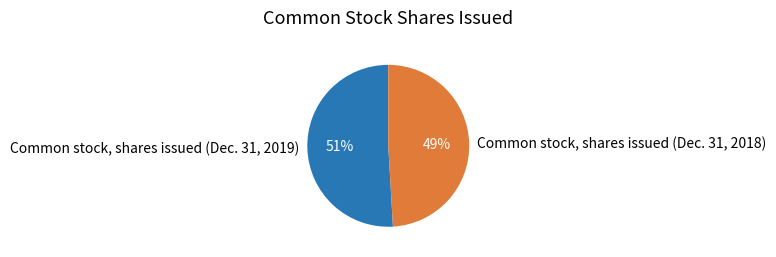

How many slices are in this pie chart?

2